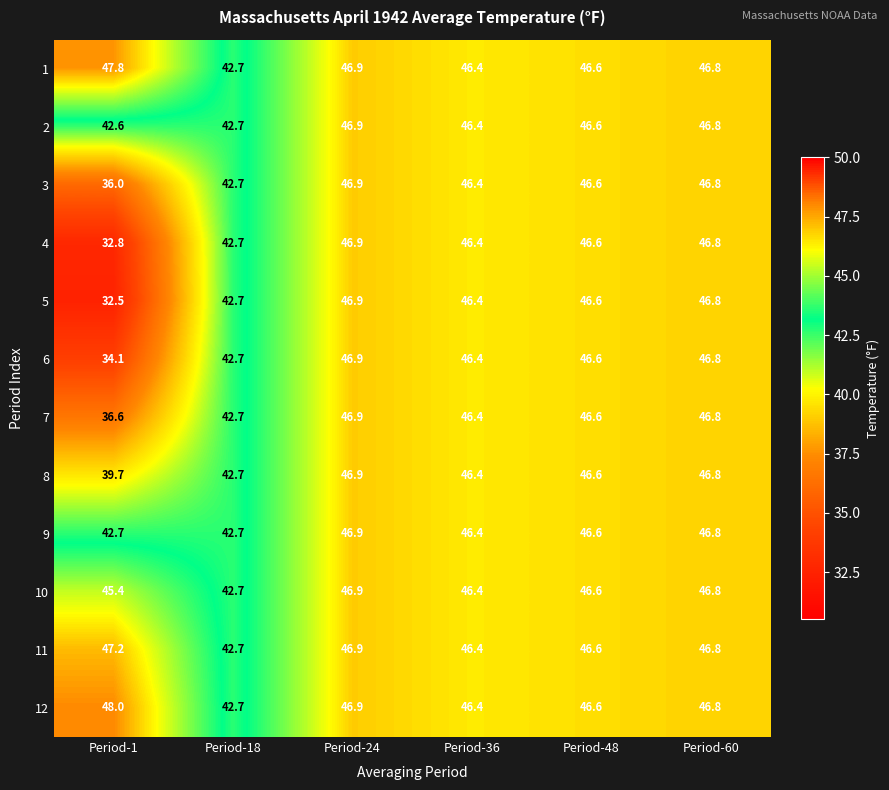

List the labels in order of 2 value, smallest first.

Period-1, Period-18, Period-36, Period-48, Period-60, Period-24